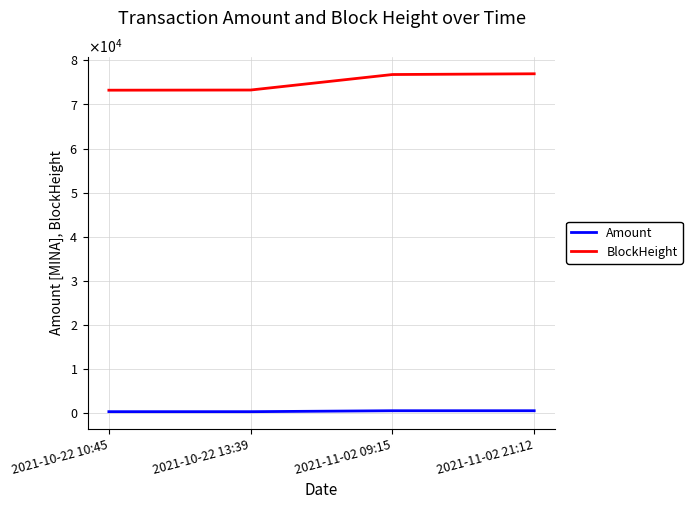

What are all the series names shown in the legend?

Amount, BlockHeight